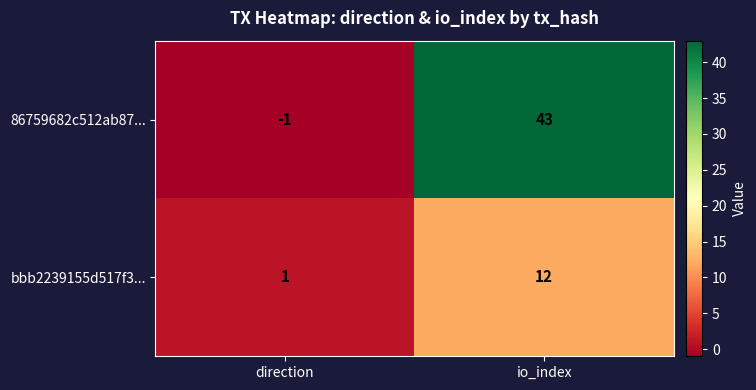

Which series changed the most between direction and io_index?

86759682c512ab87...